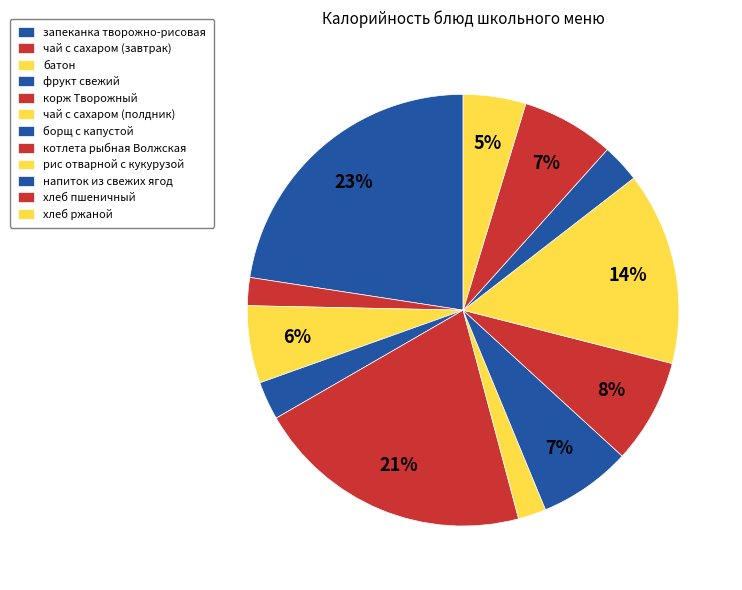

How many slices are in this pie chart?

12